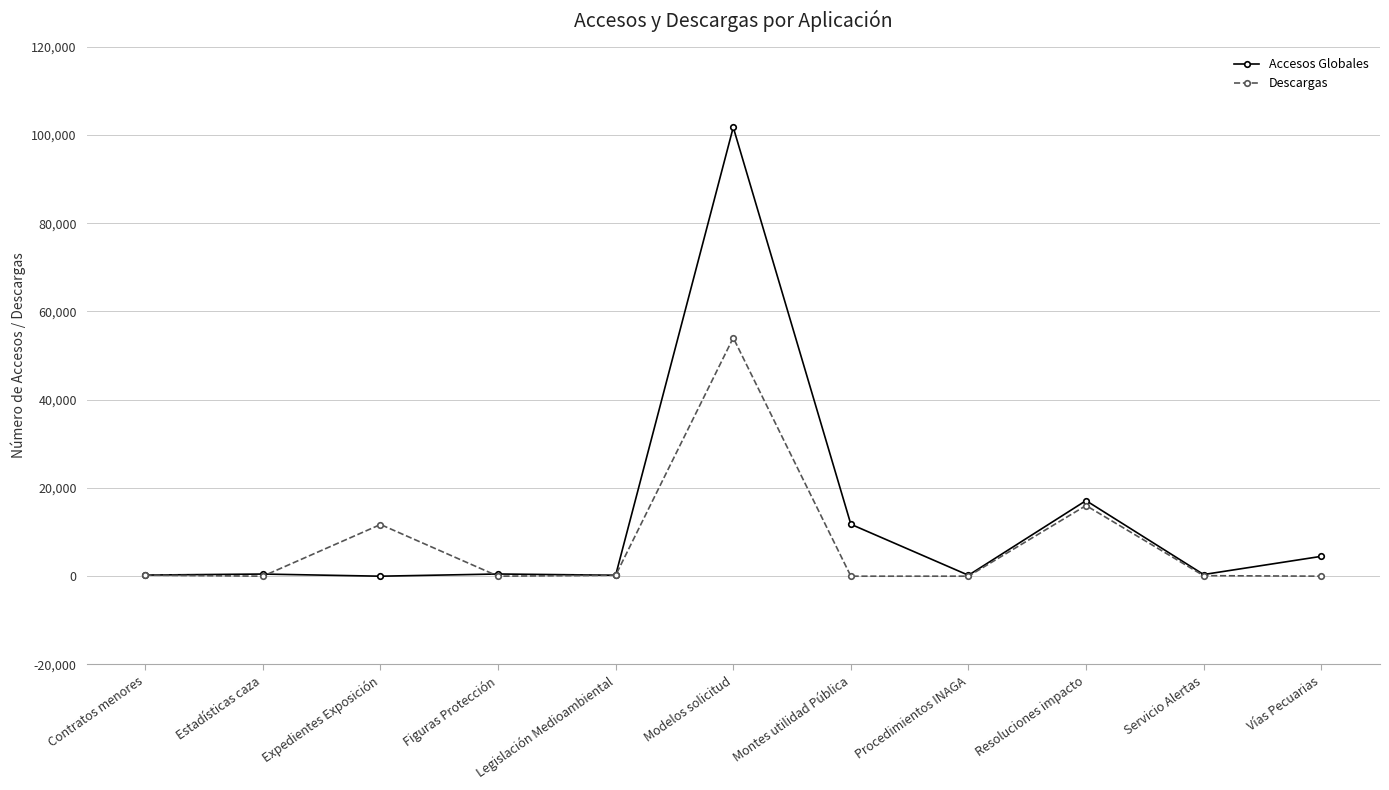

Does the chart have visible grid lines?

Yes